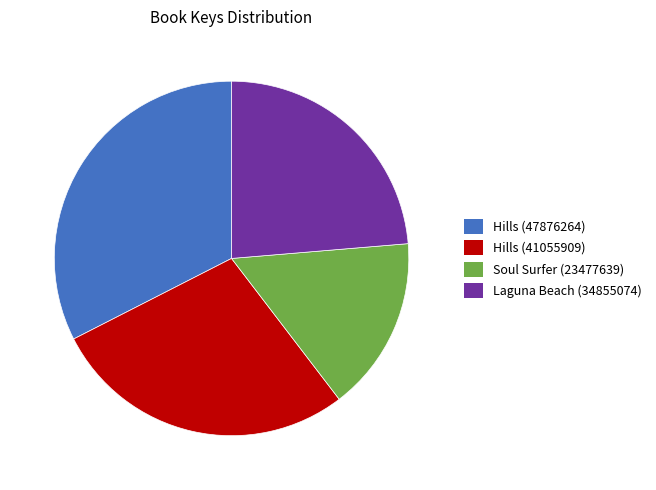

Rank the categories by value from highest to lowest.

Hills (47876264), Hills (41055909), Laguna Beach (34855074), Soul Surfer (23477639)